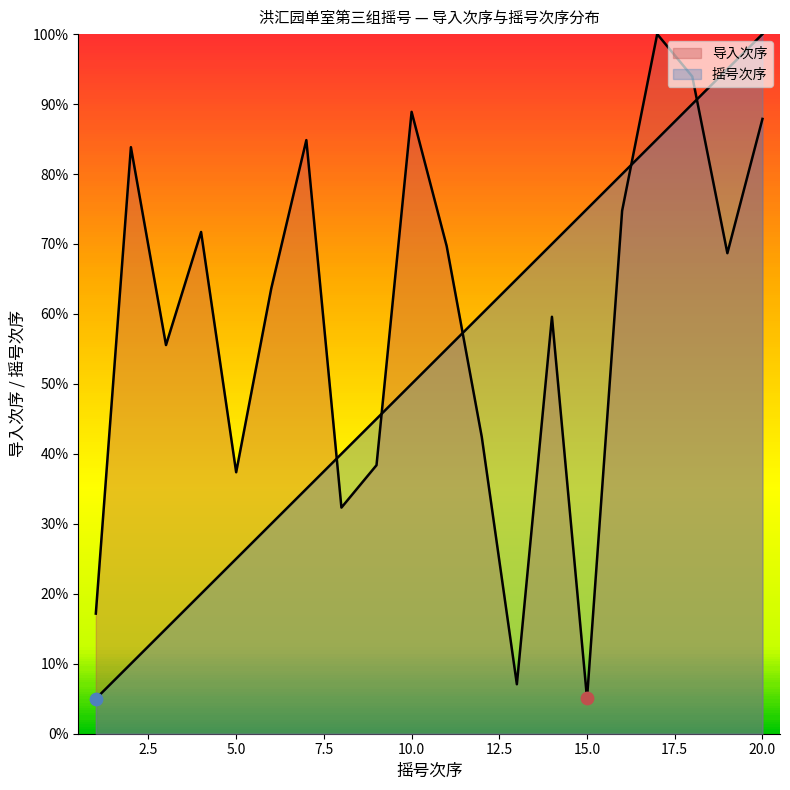

Which series contains the lowest Y value?

摇号次序